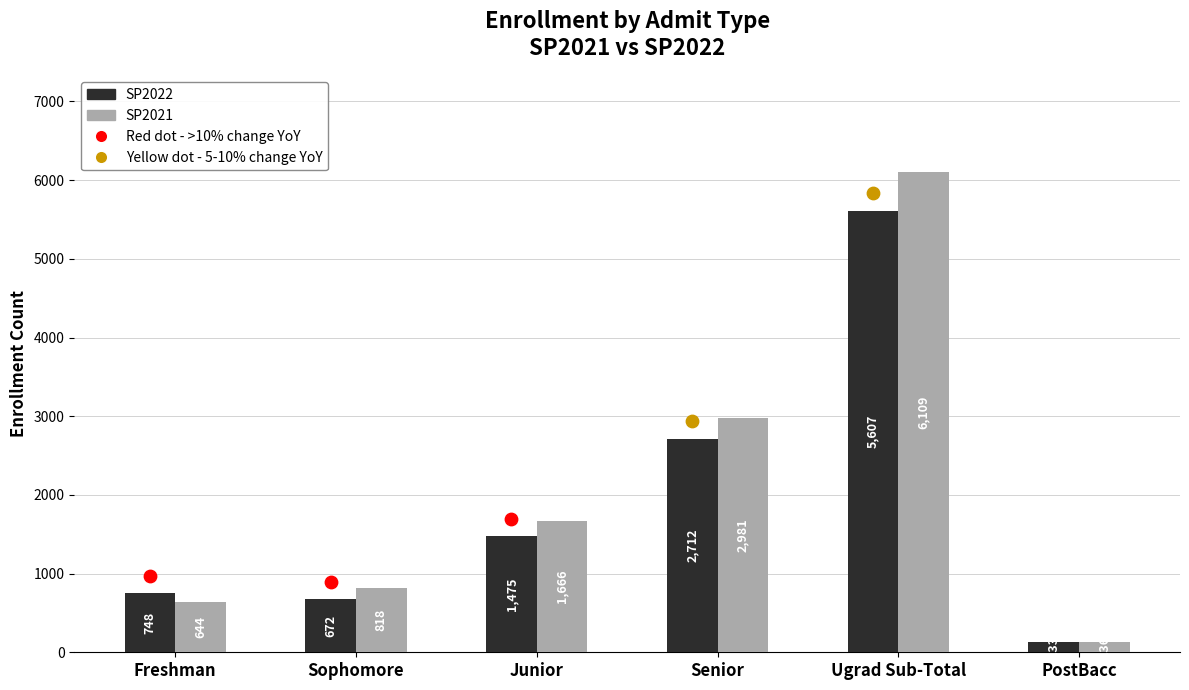

What are all the series names shown in the legend?

SP2022, SP2021